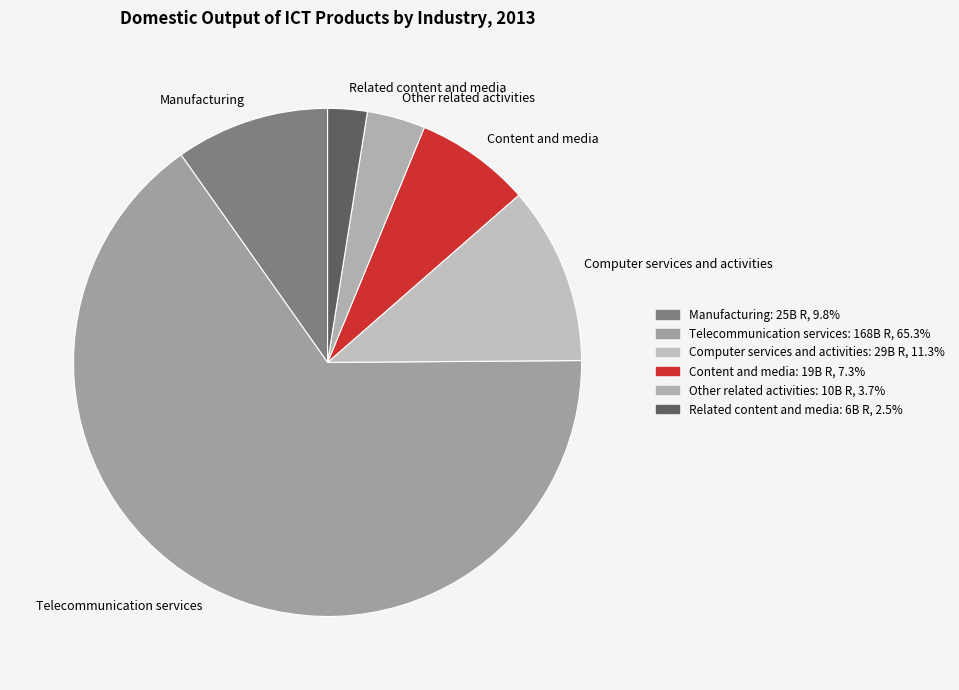

Rank the categories by value from lowest to highest.

Related content and media, Other related activities, Content and media, Manufacturing, Computer services and activities, Telecommunication services